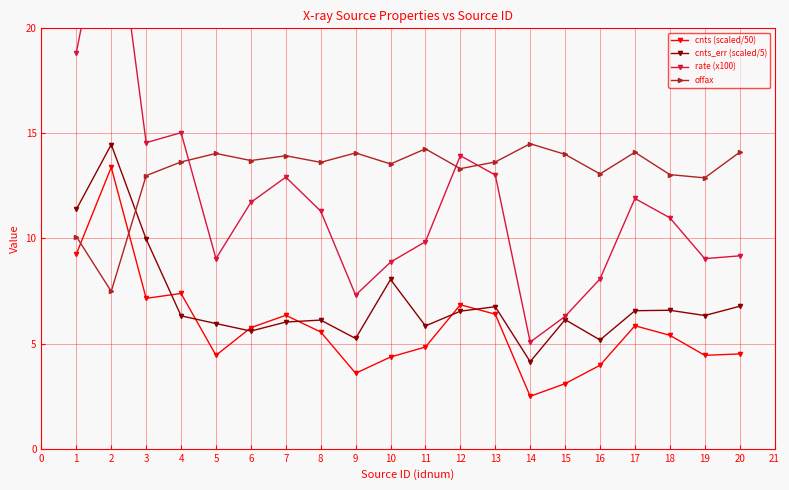

What is the value of the cnts_err (scaled/5) point at the 3rd from the left?

10.0